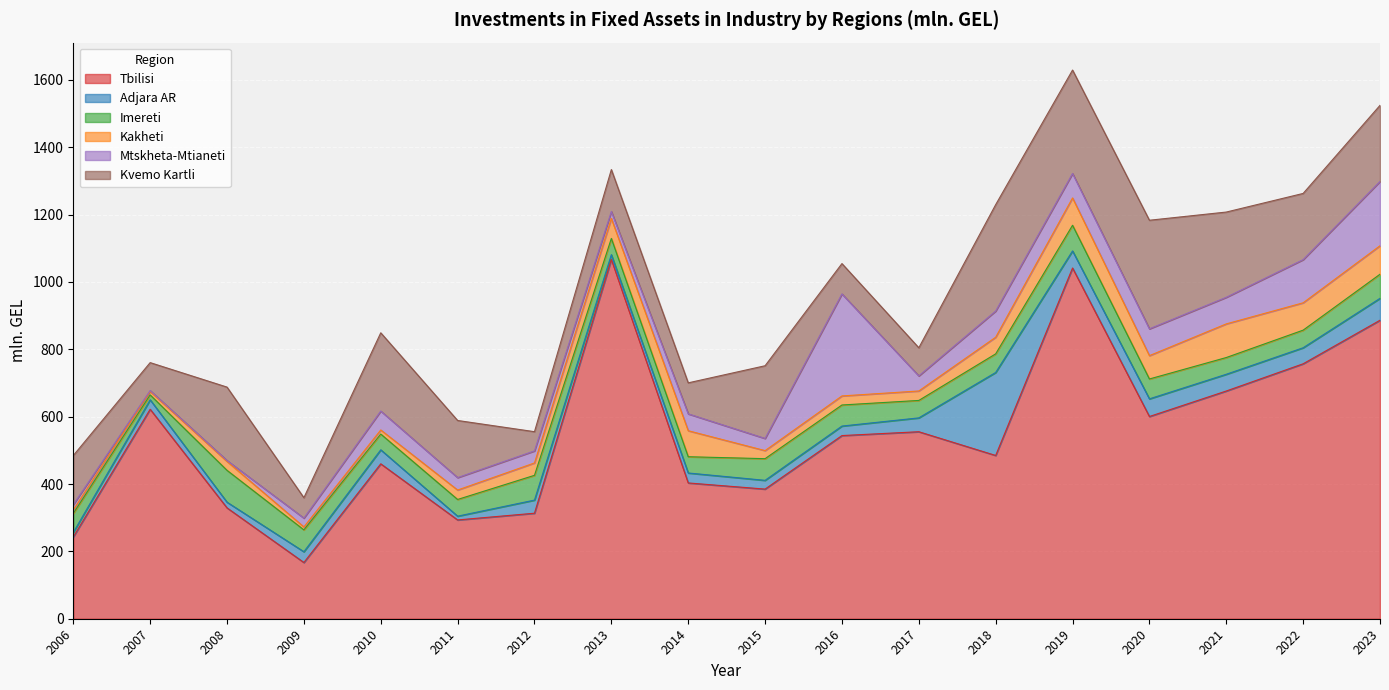

How many categories are shown in the chart?

18